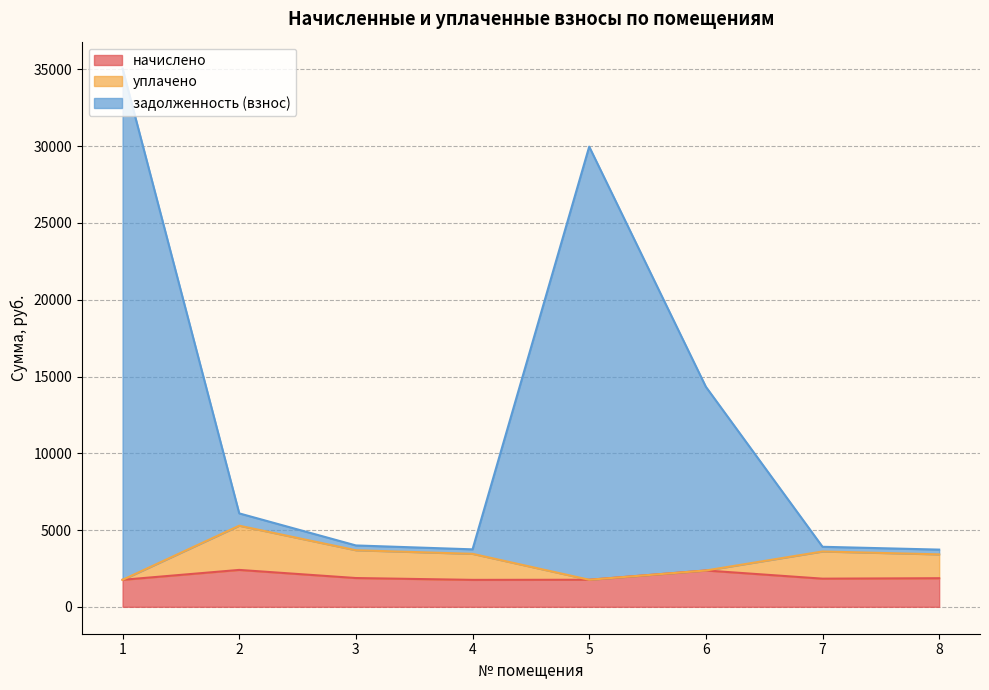

Rank the categories by задолженность (взнос) value from highest to lowest.

1, 5, 6, 2, 3, 7, 4, 8